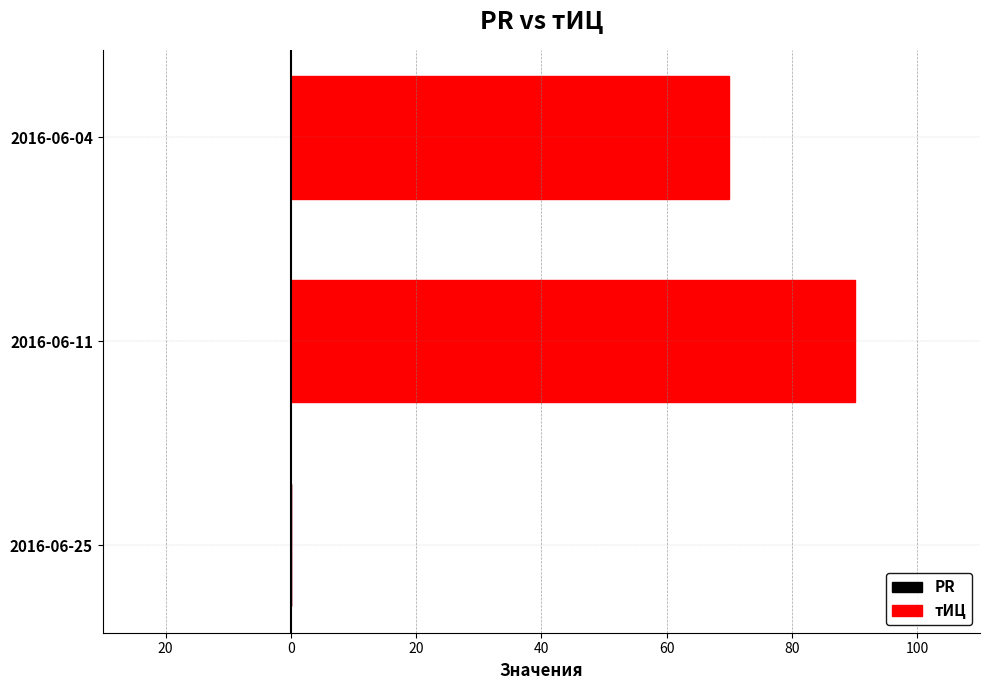

Are the bars horizontal?

Yes